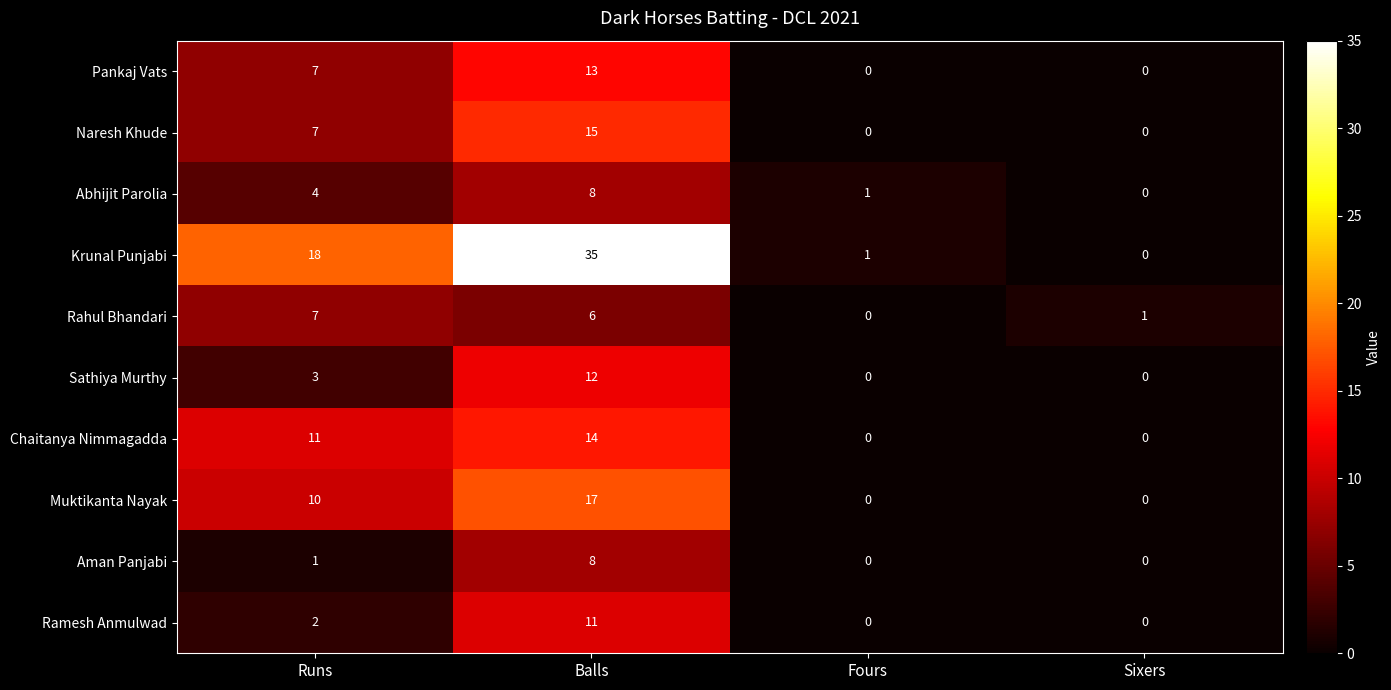

What is the average value of the Chaitanya Nimmagadda series?

6